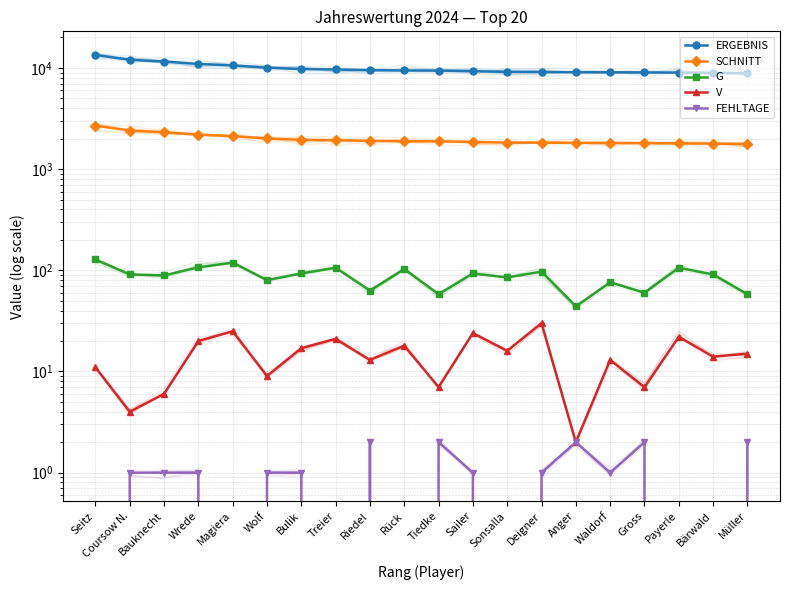

Is the value of SCHNITT at Bärwald greater than the value of G at Waldorf?

Yes